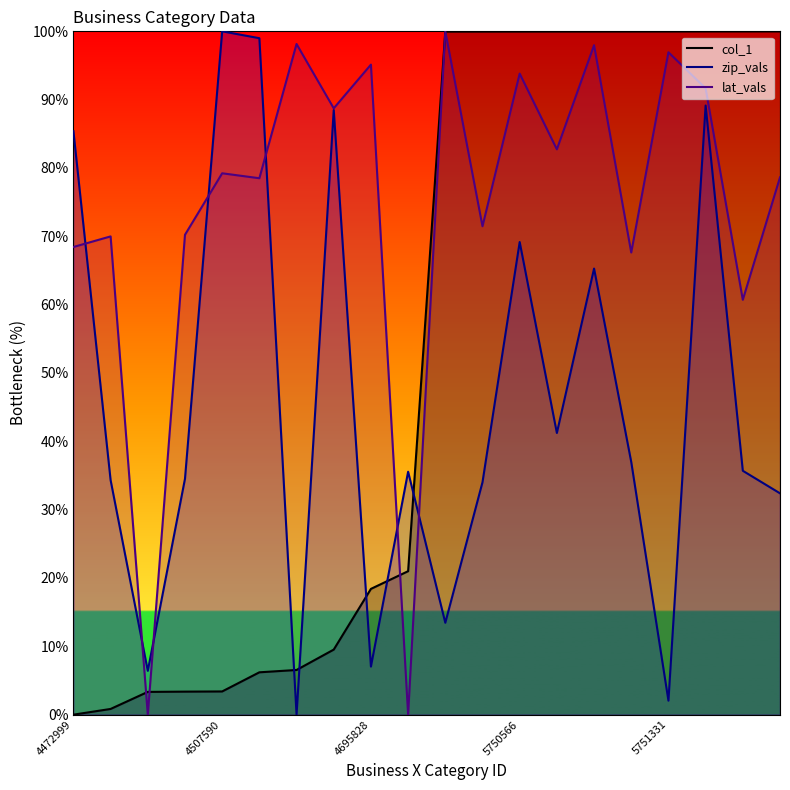

Does the chart display data point markers on the line(s)?

No